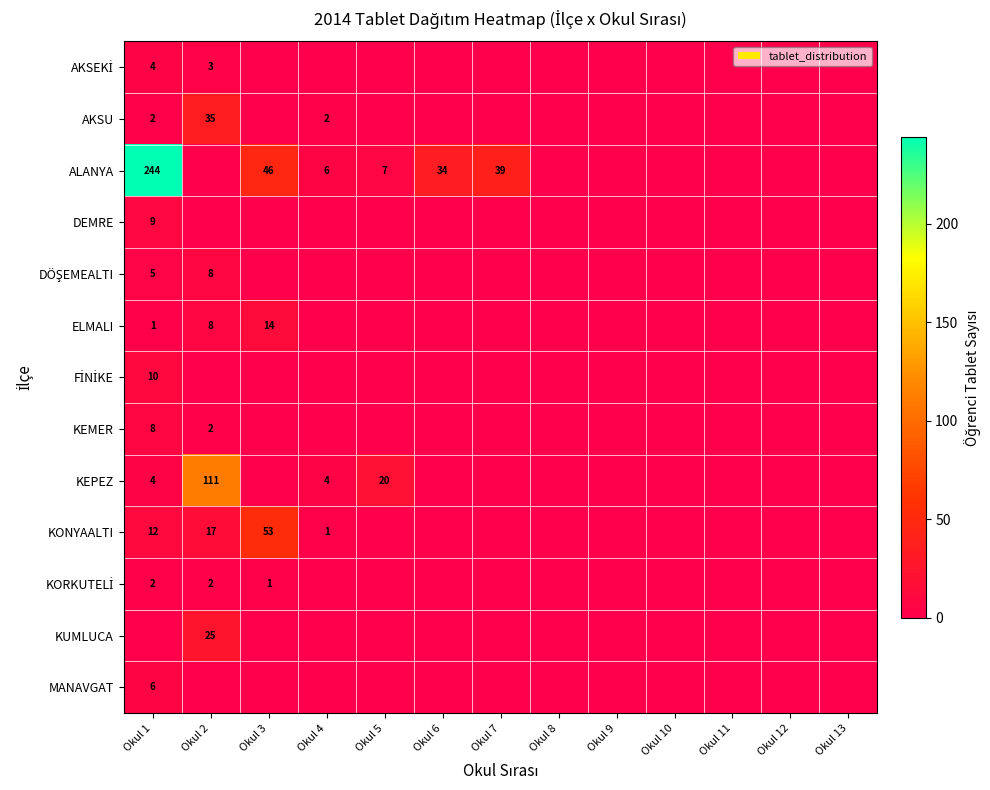

How many data points does each series have?

13